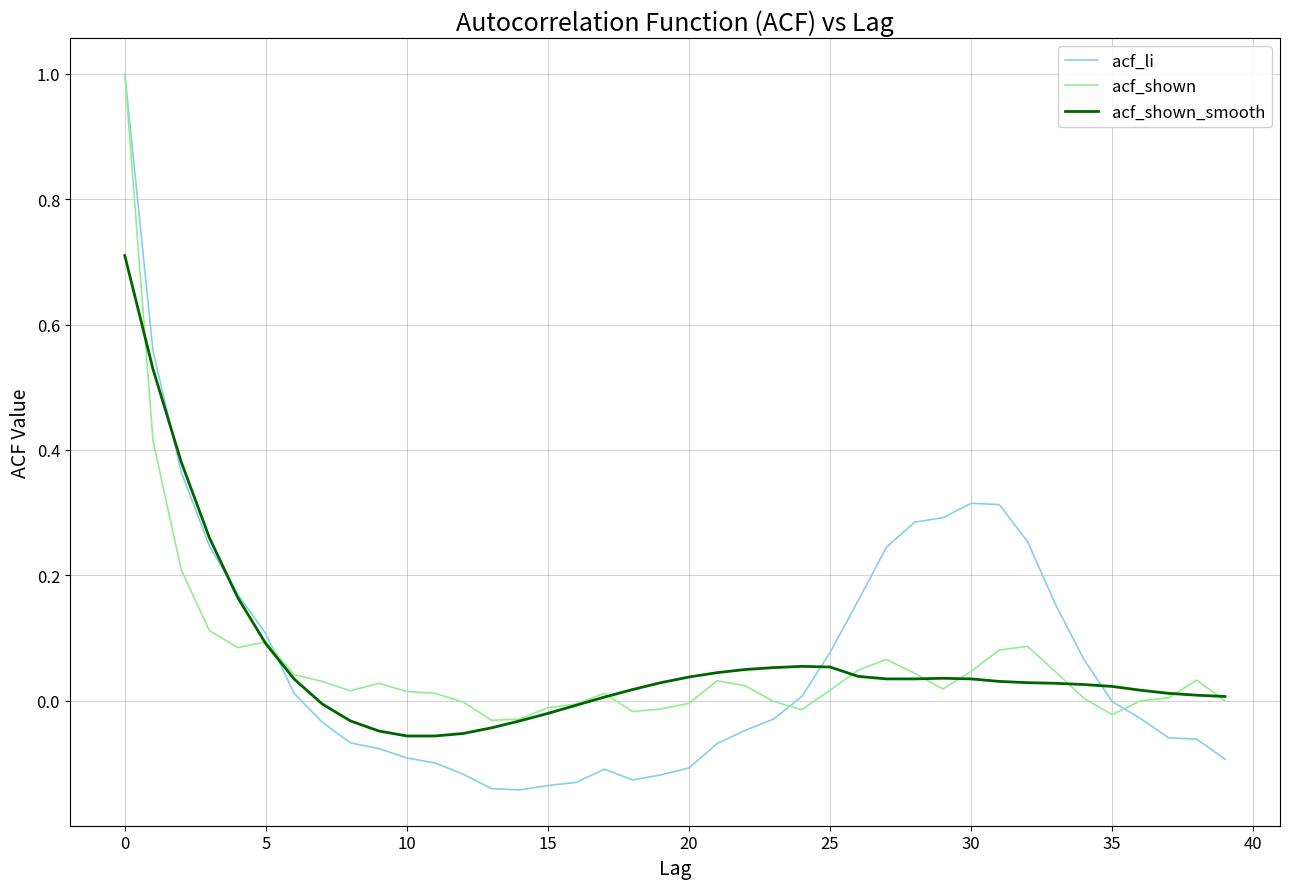

What is the highest value of the acf_shown_smooth series?

0.7